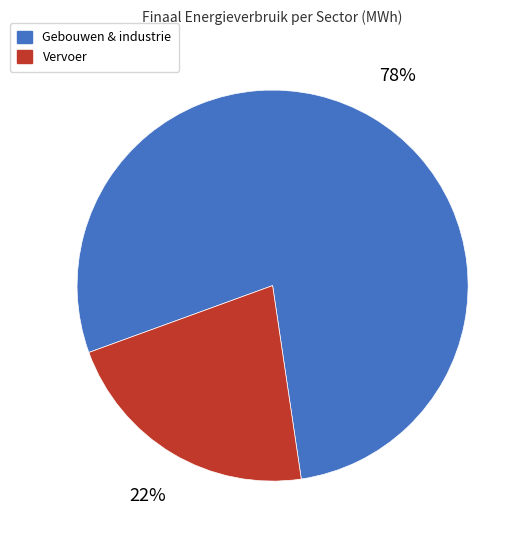

To the nearest percent, what portion does Gebouwen & industrie represent?

78%